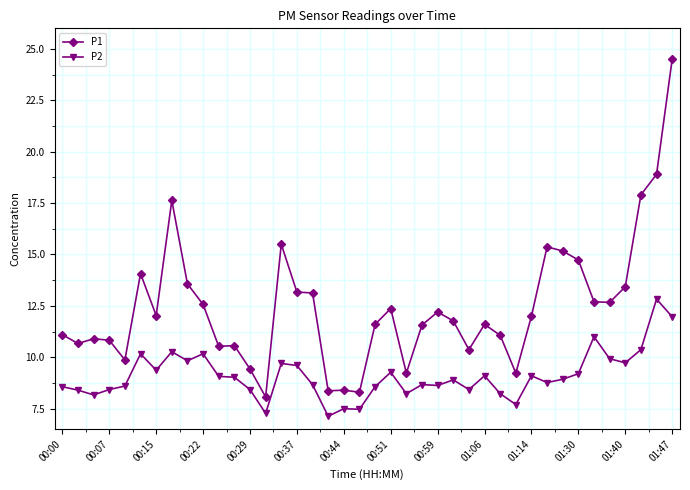

Rank the series by their average value, from lowest to highest.

P2, P1